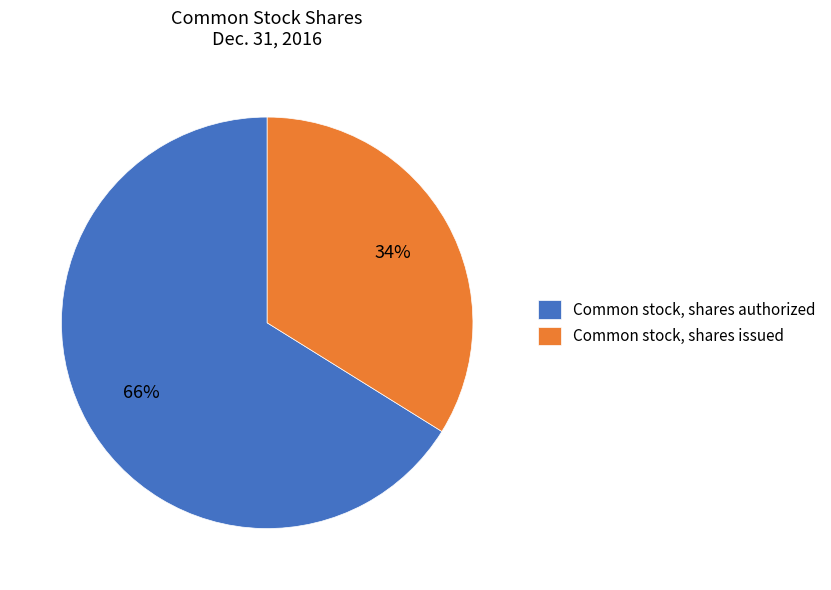

Does any single category account for the majority?

Yes